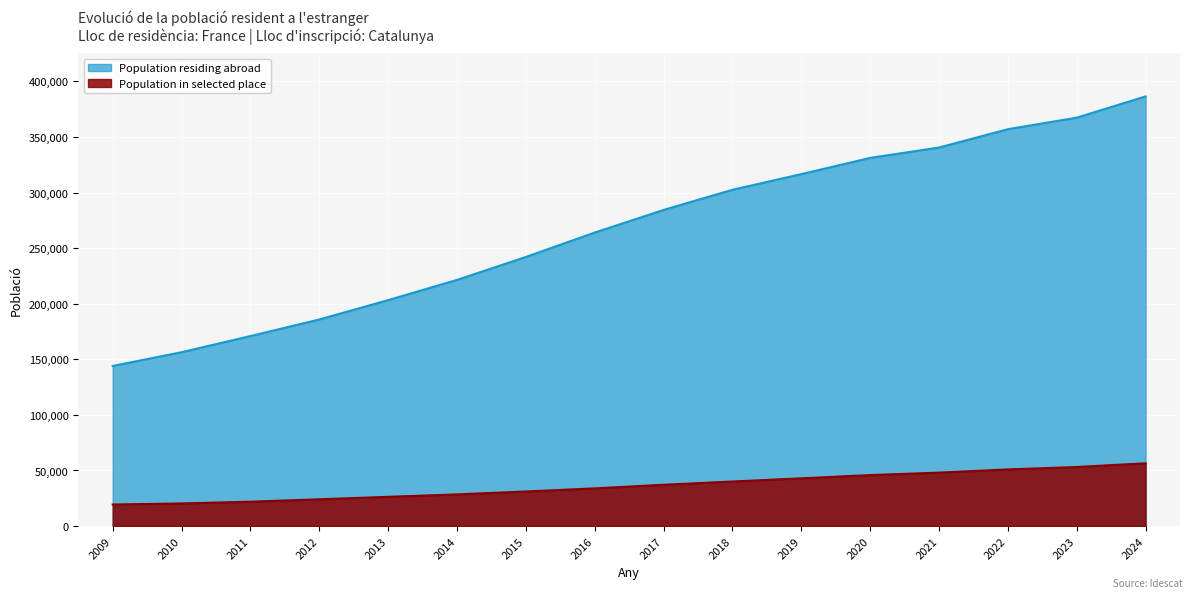

What value does the Population residing abroad series have at 2024, to the nearest 100?

386500